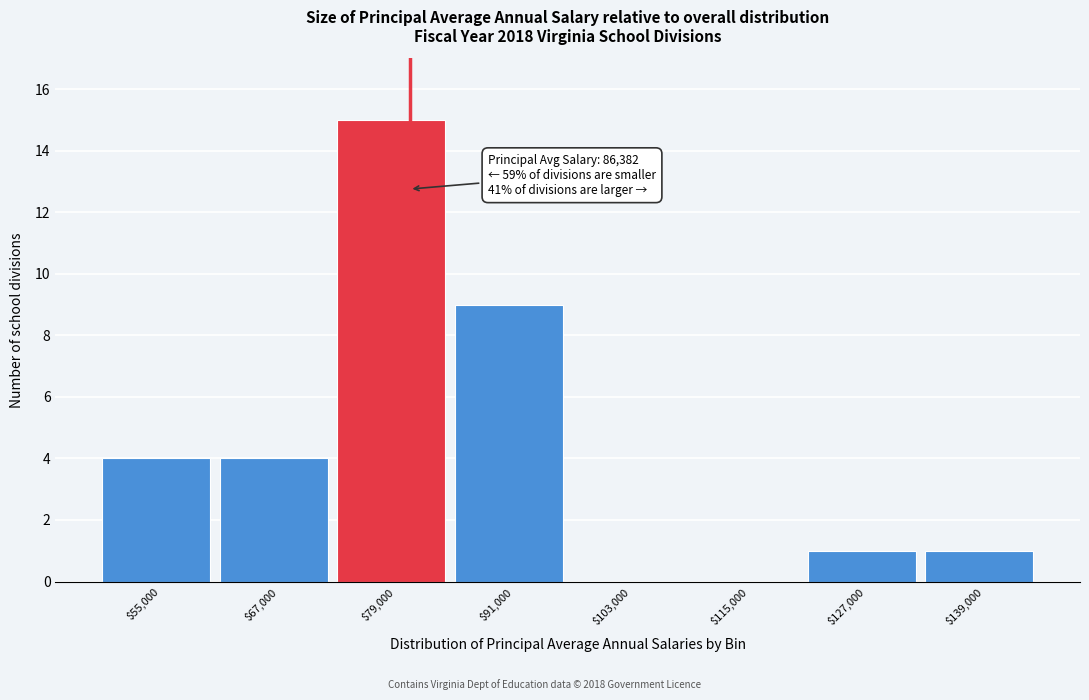

At which label is the value closest to 7?

$91,000